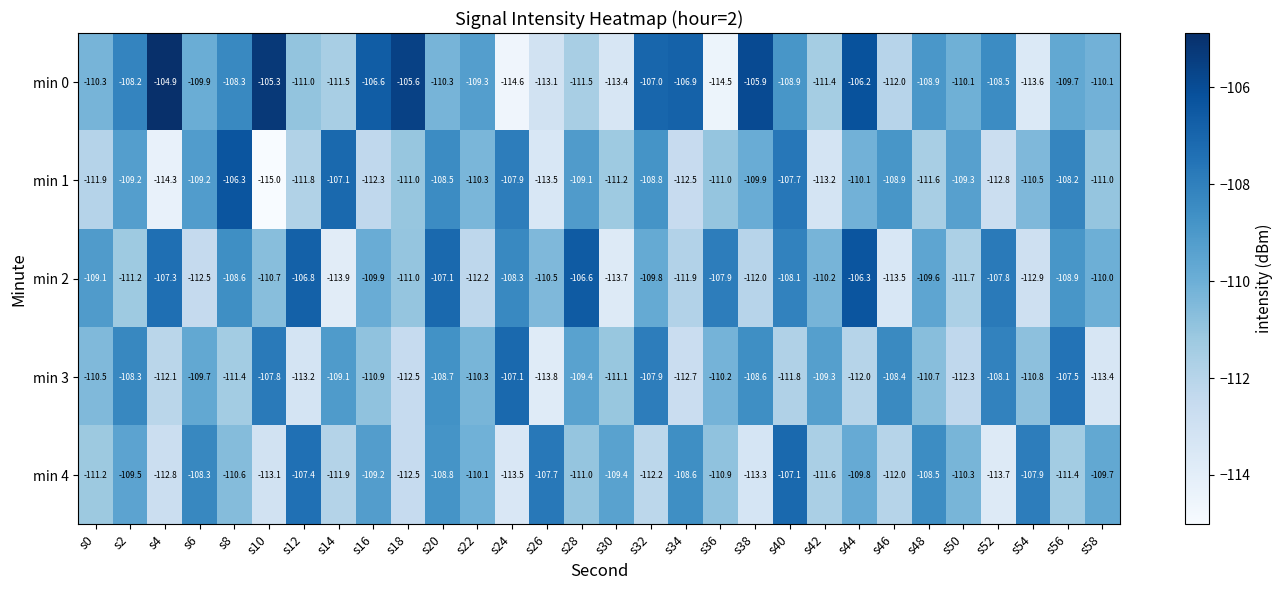

What is the sum of all min 0 values?

-3287.5